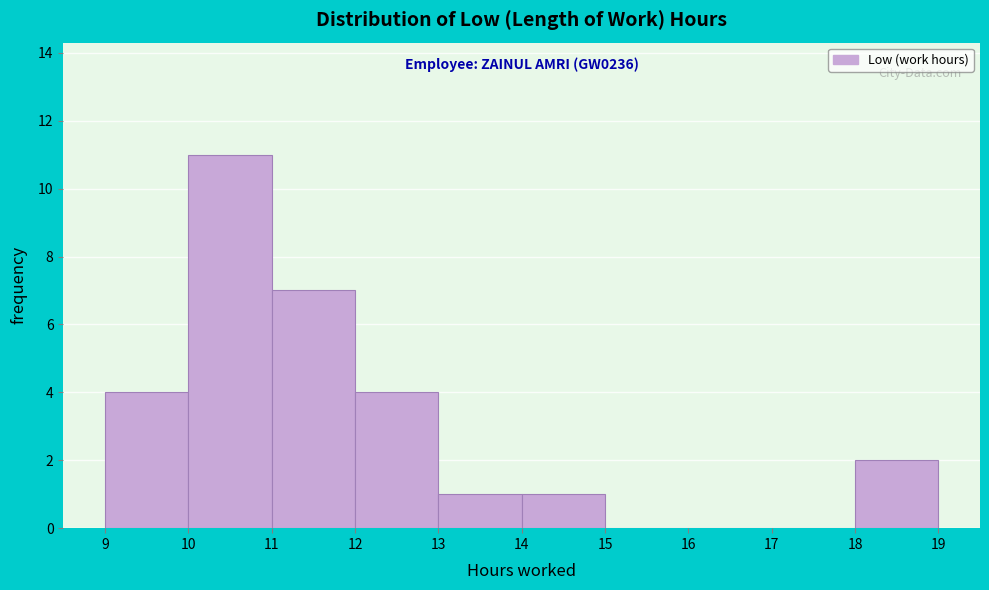

Over which range of the x-axis is the bar tallest?

10 to 11